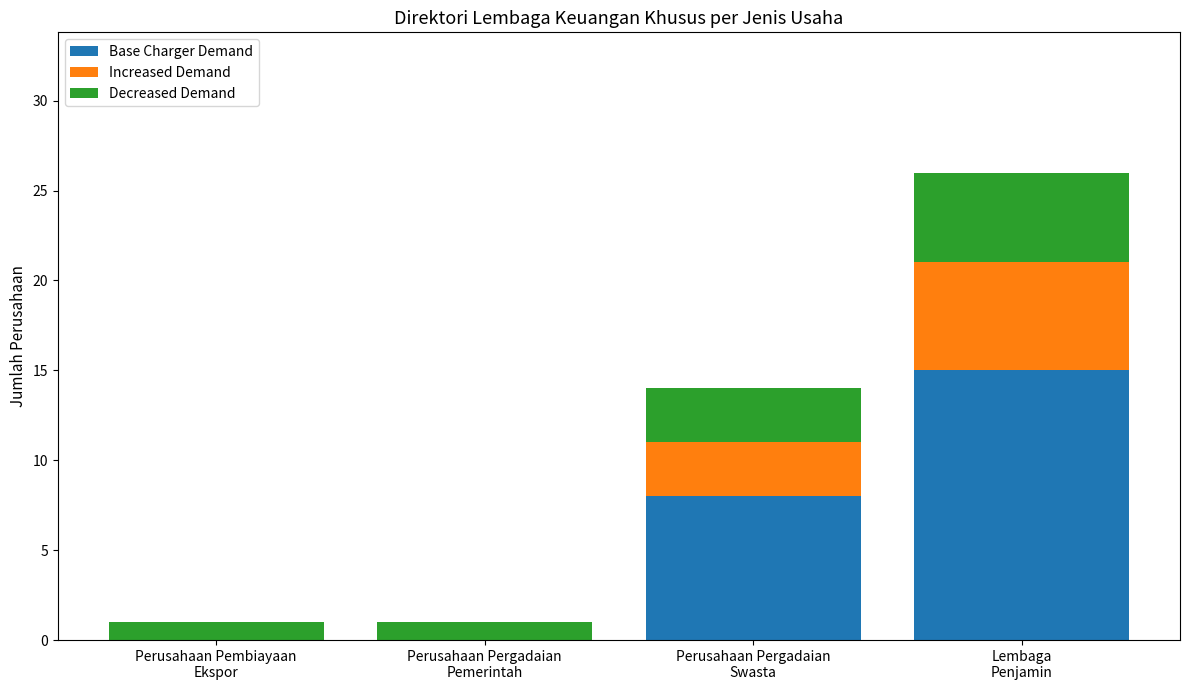

What is the highest value of the Base Charger Demand series?

15